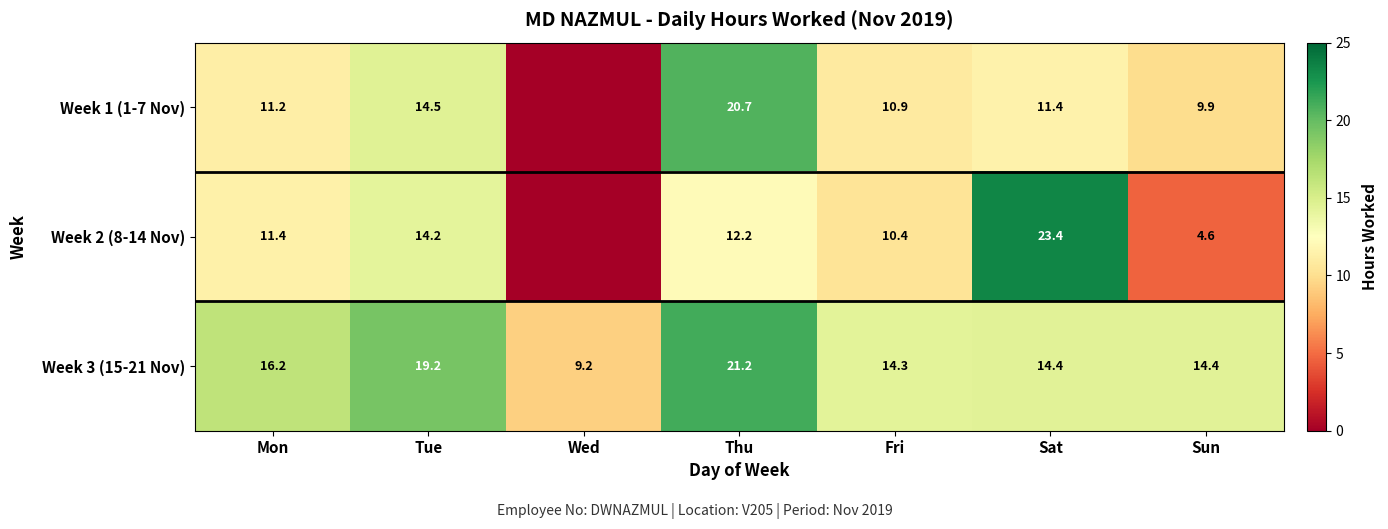

Between Thu and Mon, which is larger?

Thu